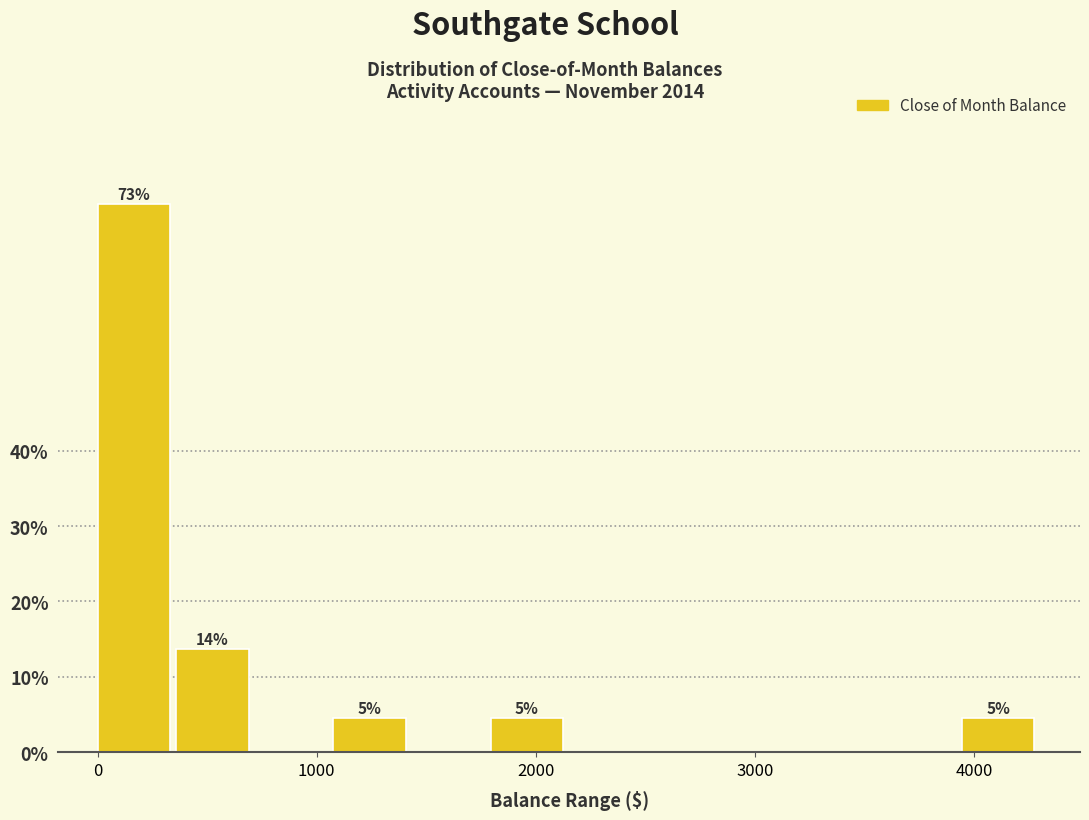

Around what value on the x-axis is the tallest bar? Give the approximate position of its centre, as read against the axis.

200